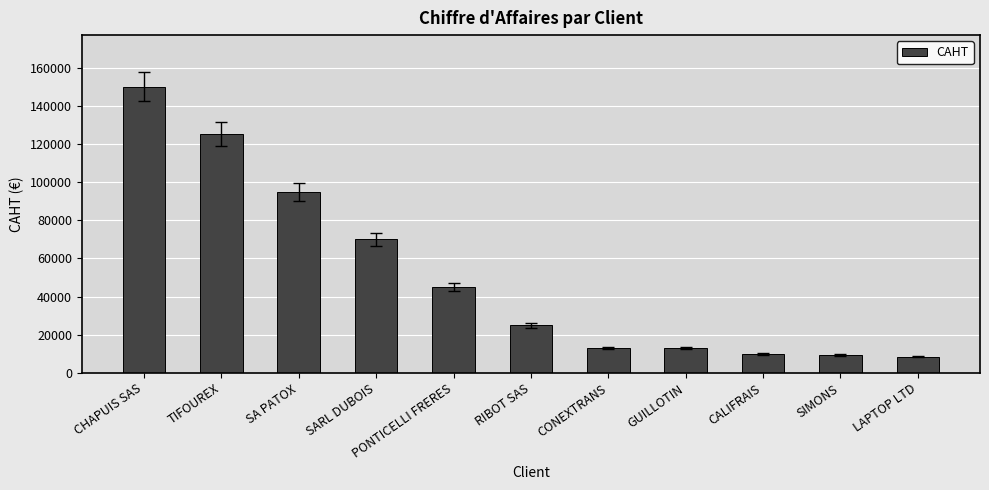

True or false: the data shows 95000 at SA PATOX.

True